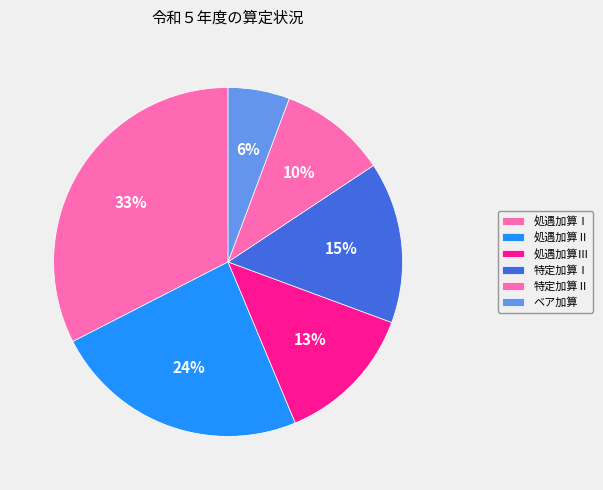

How many segments does this pie chart have?

6